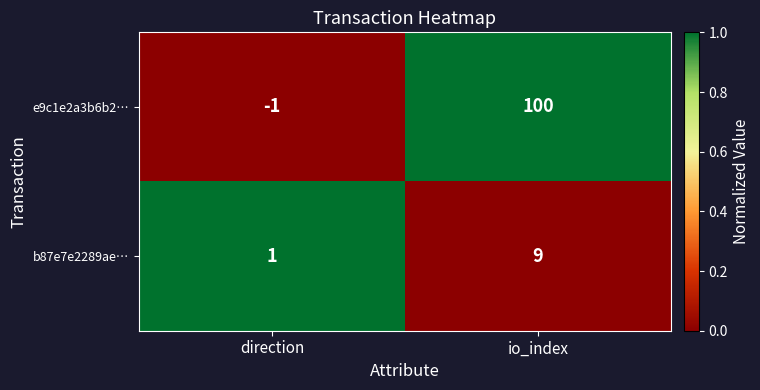

Where is b87e7e2289ae… nearest to the value 5?

direction